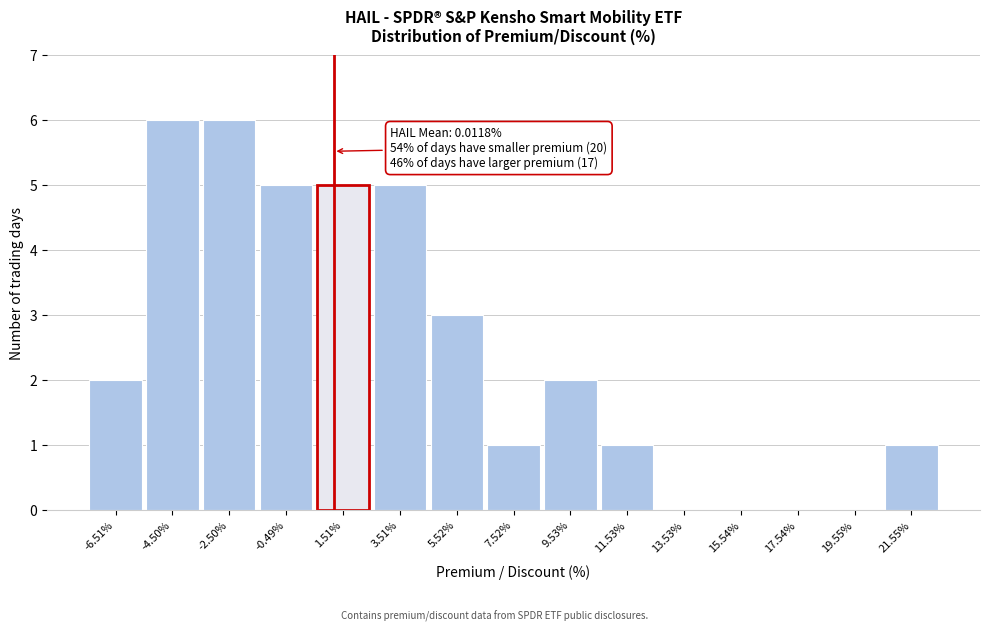

Reading right to left, extract all data points from this chart.

21.55%=1	19.55%=0	17.54%=0	15.54%=0	13.53%=0	11.53%=1	9.53%=2	7.52%=1	5.52%=3	3.51%=5	1.51%=5	-0.49%=5	-2.50%=6	-4.50%=6	-6.51%=2